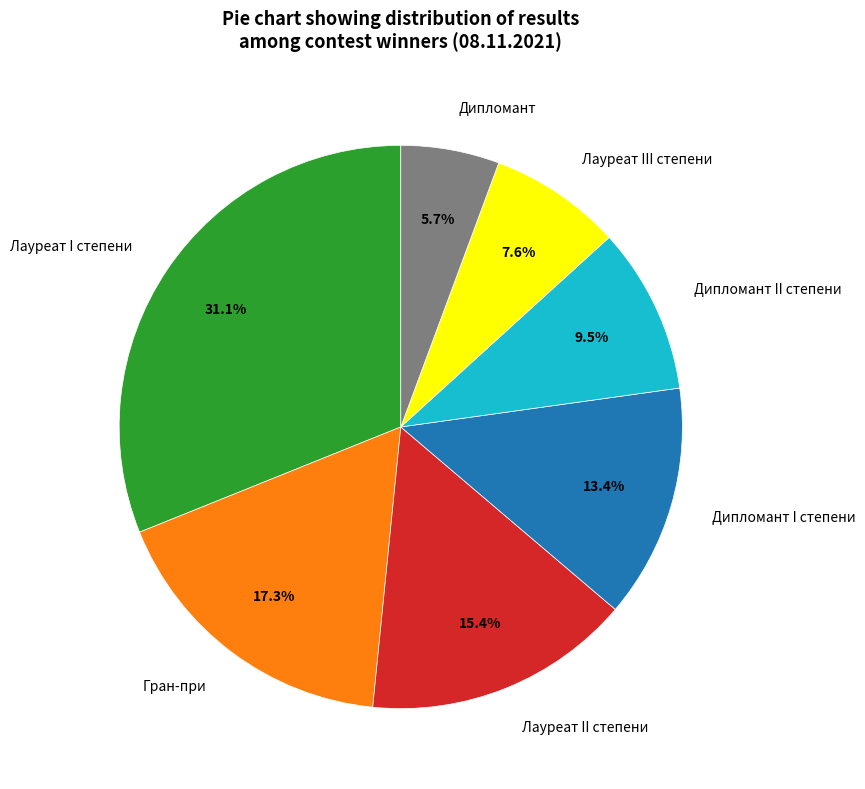

Which has a higher value, Дипломант or Лауреат I степени?

Лауреат I степени